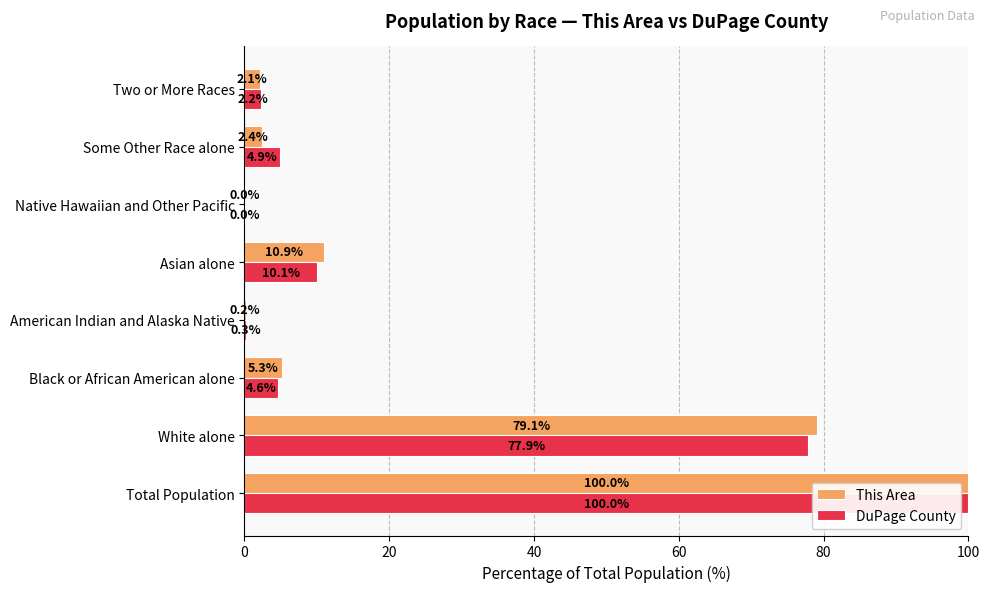

Is the value of DuPage County at Total Population greater than the value of This Area at Native Hawaiian and Other Pacific?

Yes